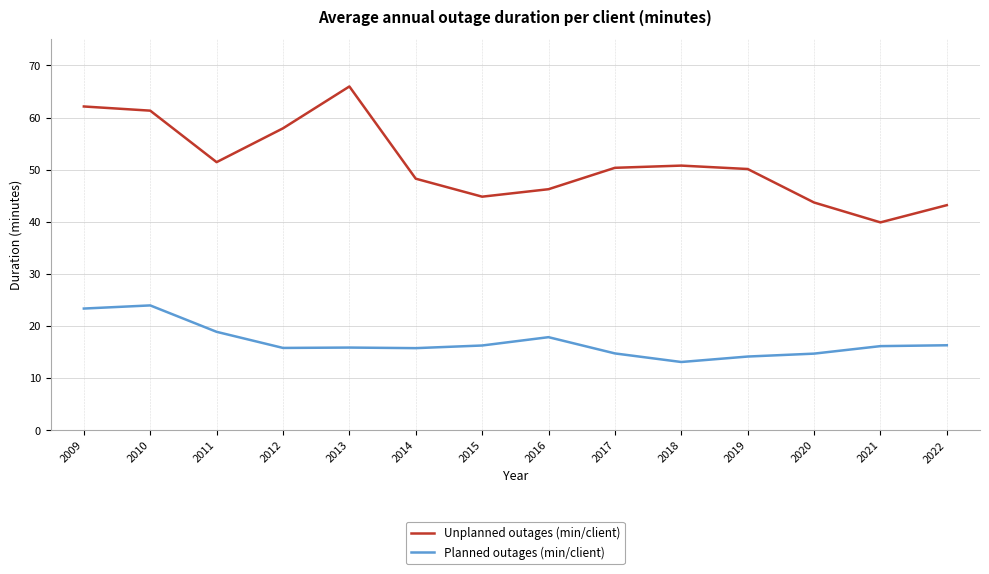

How many distinct data groups are displayed?

2